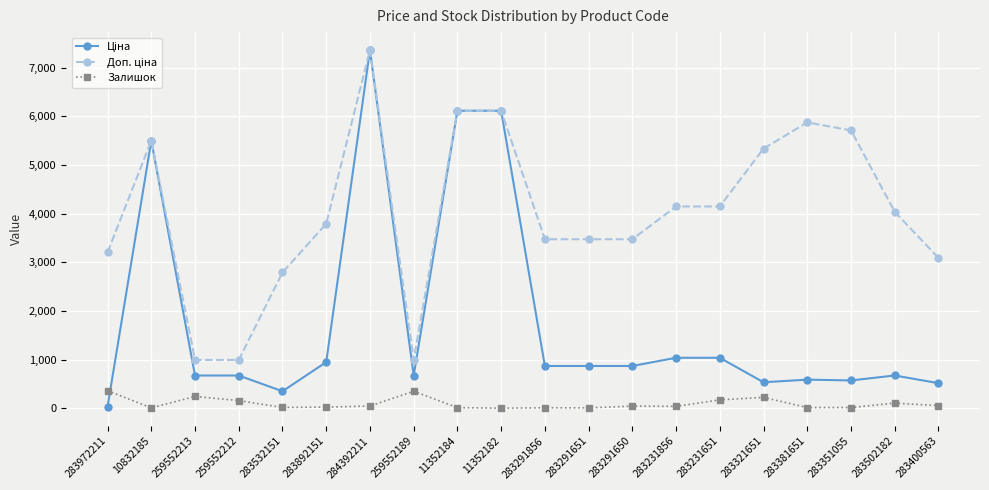

At which category does the chart reach its peak across all series?

284392211